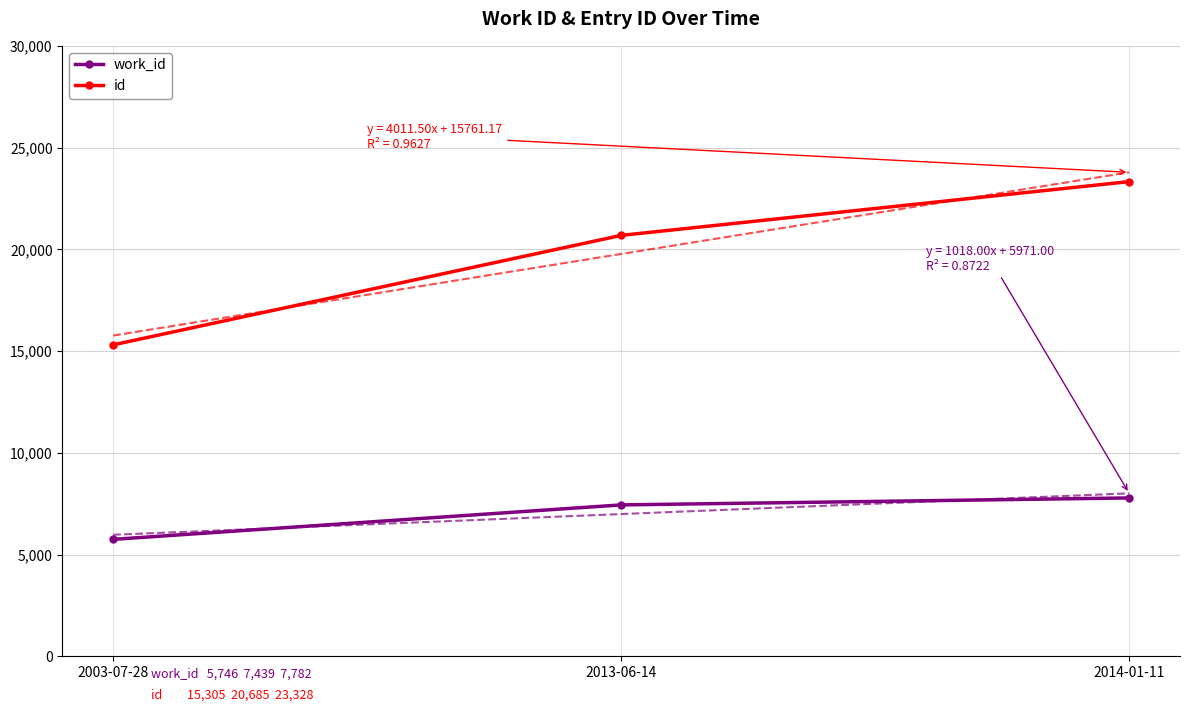

List the labels in order of id value, largest first.

2014-01-11, 2013-06-14, 2003-07-28